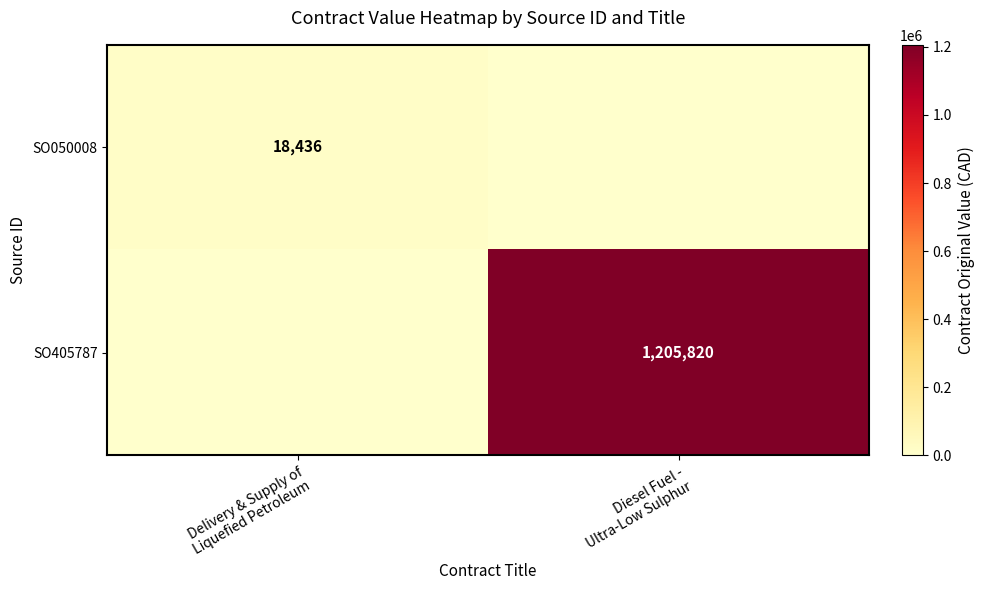

How many SO405787 values are between 0 and 1205820?

2